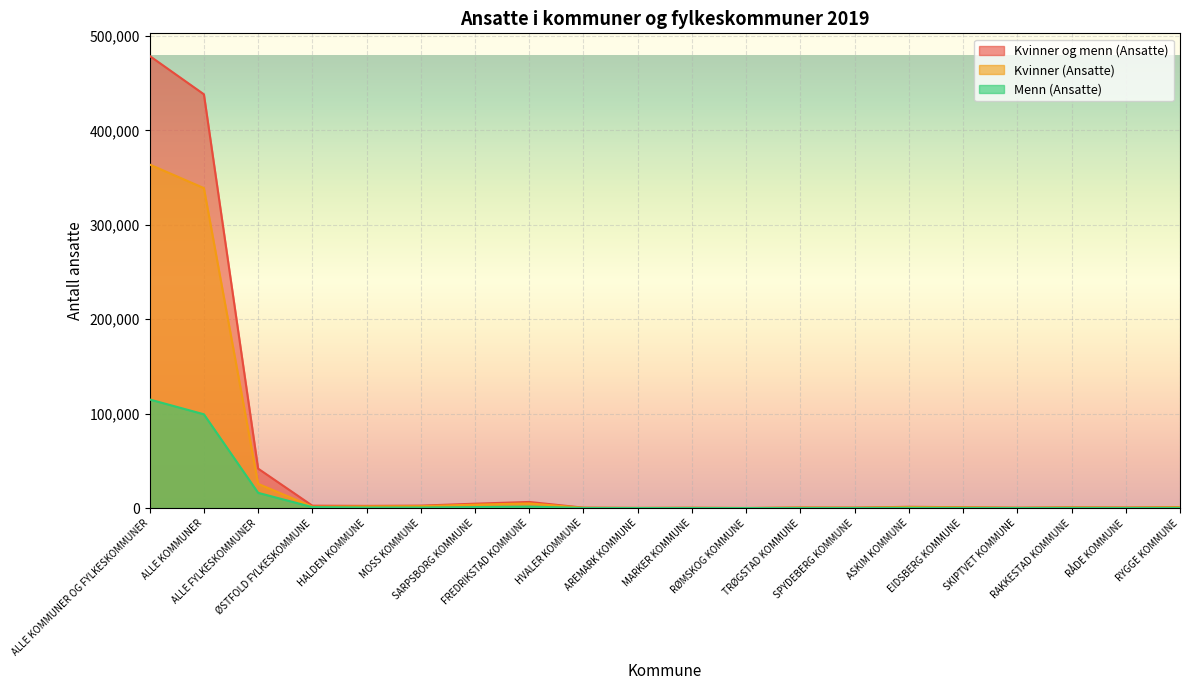

The Kvinner og menn (Ansatte) series shows 1359 at EIDSBERG KOMMUNE. True or false?

False